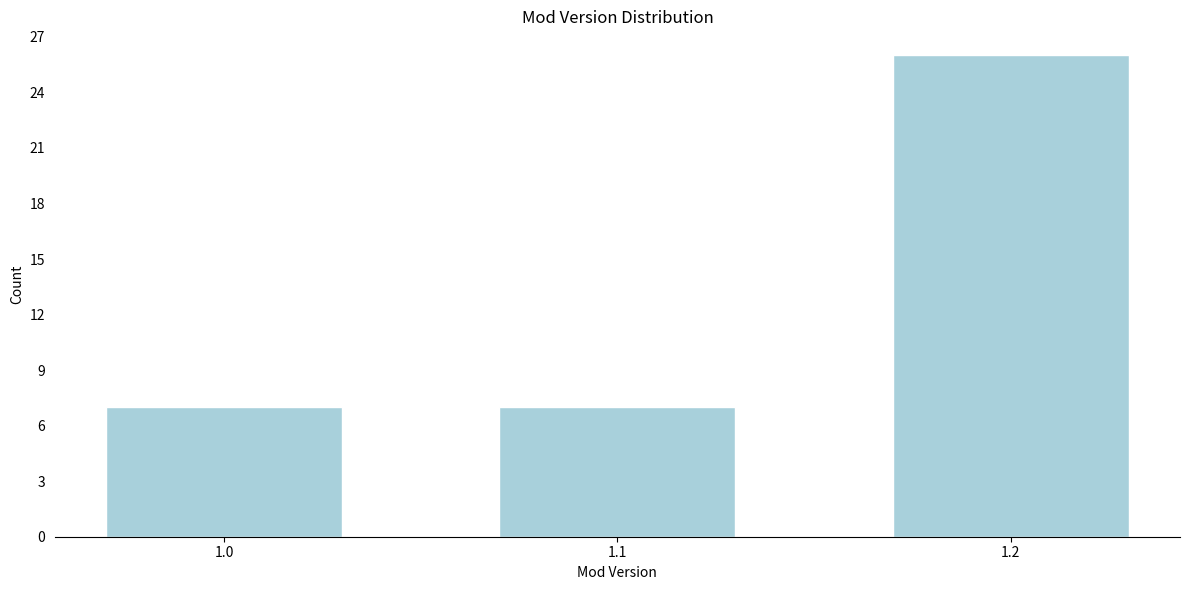

Reading right to left, extract all data points from this chart.

1.2=26	1.1=7	1.0=7